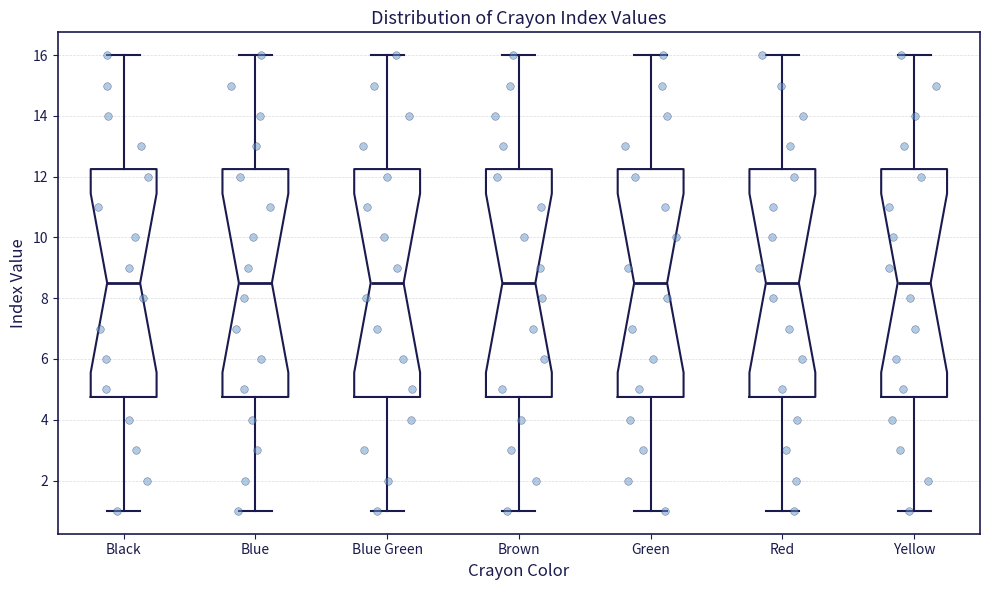

Where does the upper whisker of the box for Blue Green end on the y-axis? The values are not printed on the chart, so give them approximately, as read against the axis.

16.0